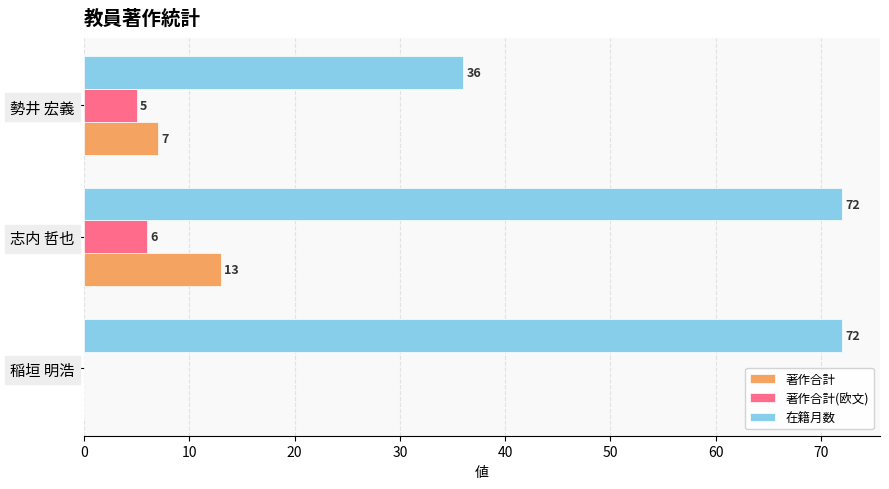

What is the greatest value displayed?

72